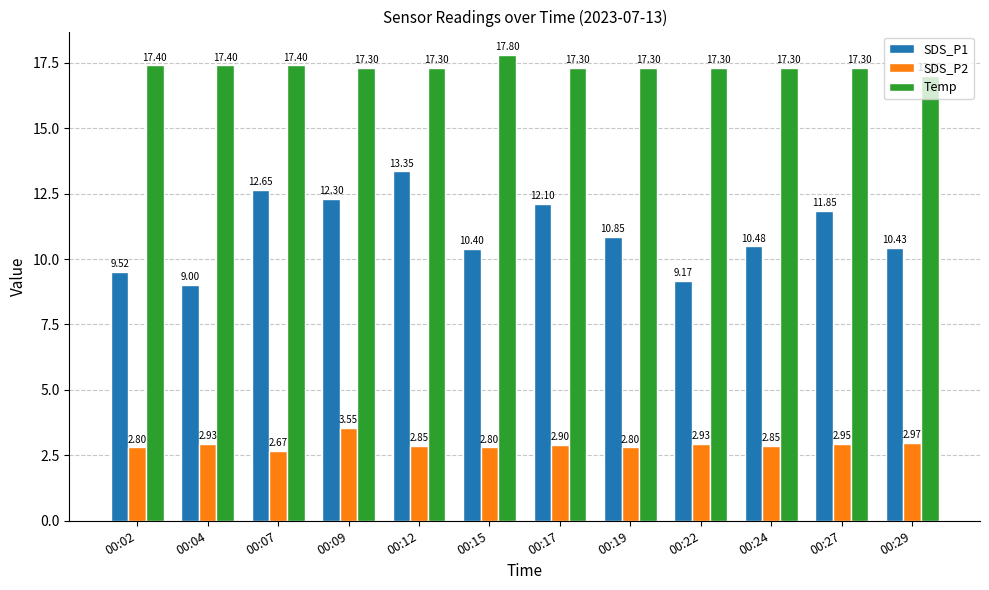

Which series has the widest spread of values?

SDS_P1